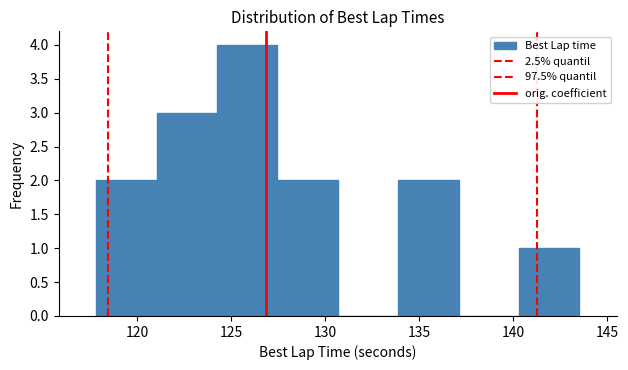

Which range on the x-axis has the tallest bar?

124.0 to 127.5